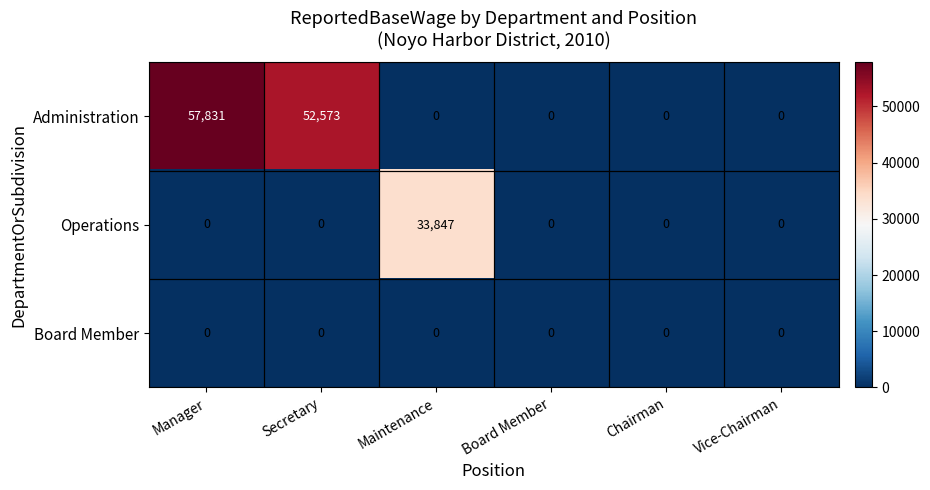

What is the difference between the Operations values at Chairman and Maintenance?

33847